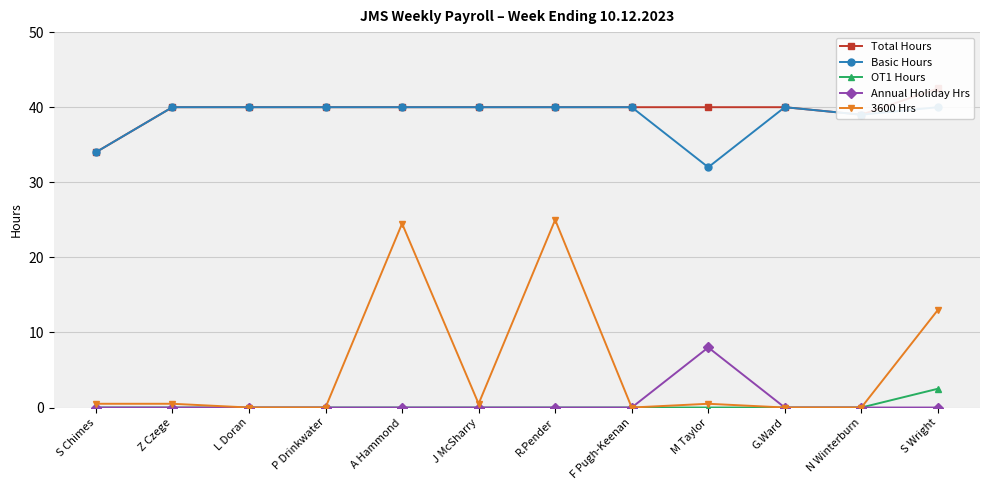

What is the difference between the maximum and second lowest values in the 3600 Hrs series?

25.0